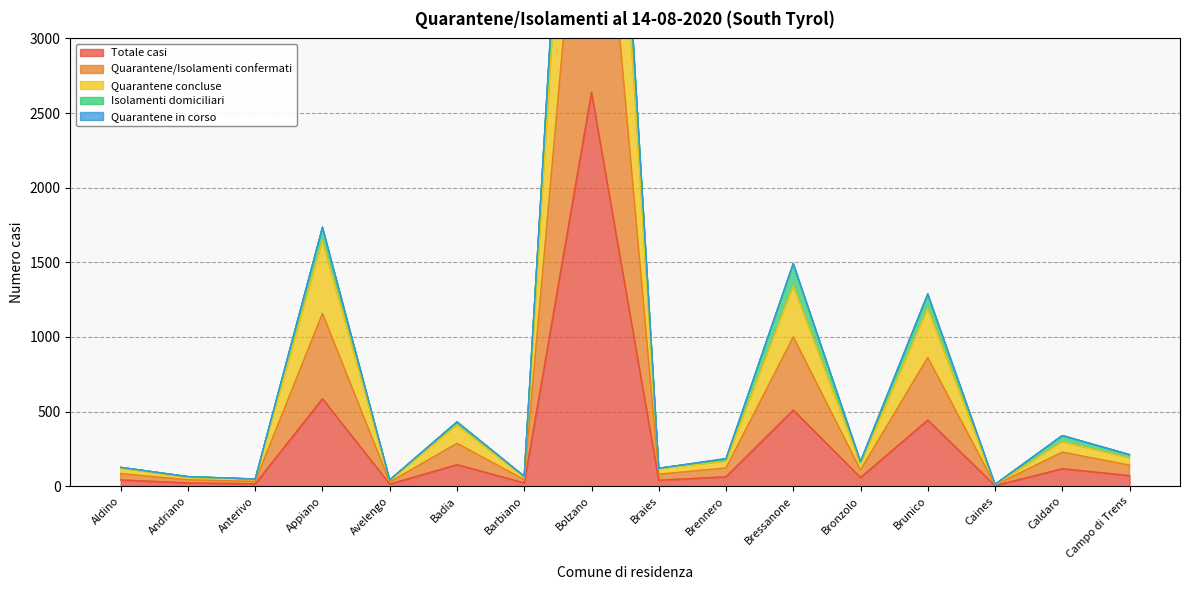

True or false: Isolamenti domiciliari has a value of 28 at Avelengo.

True